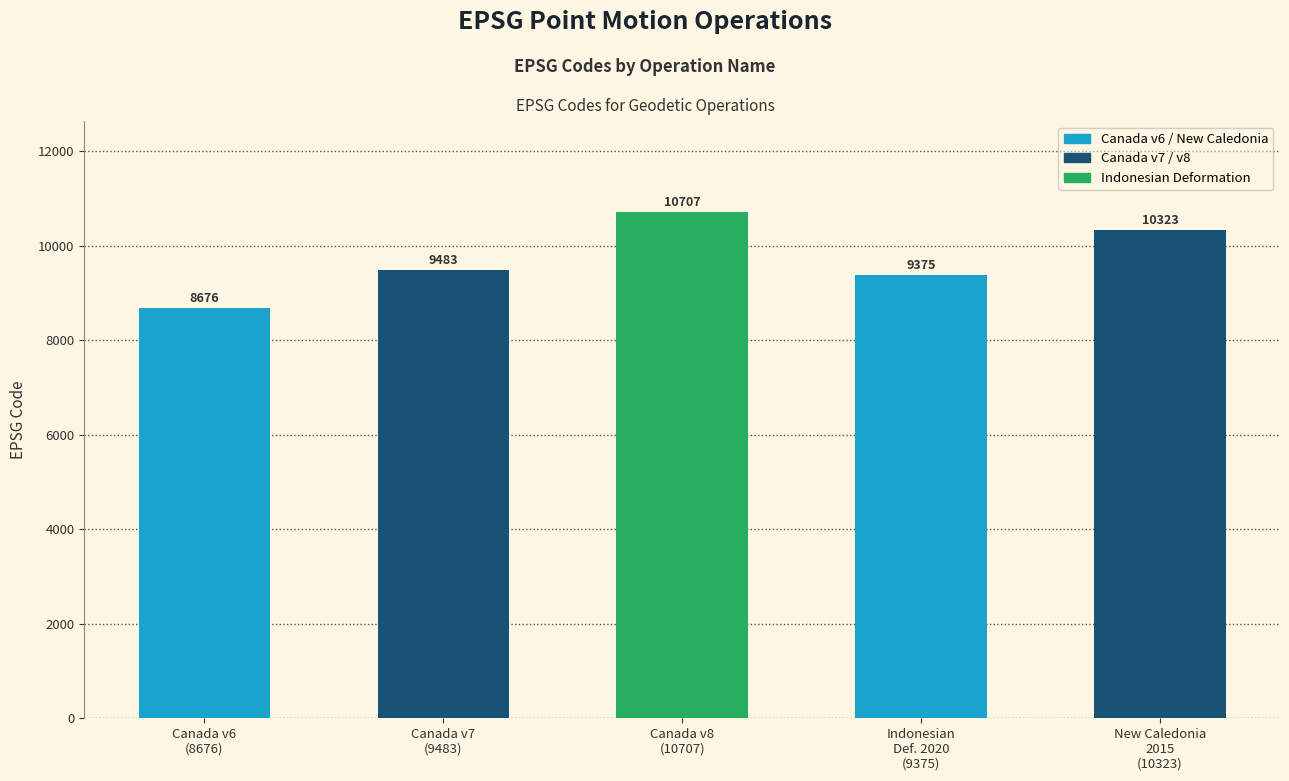

Does the chart contain any negative values?

No